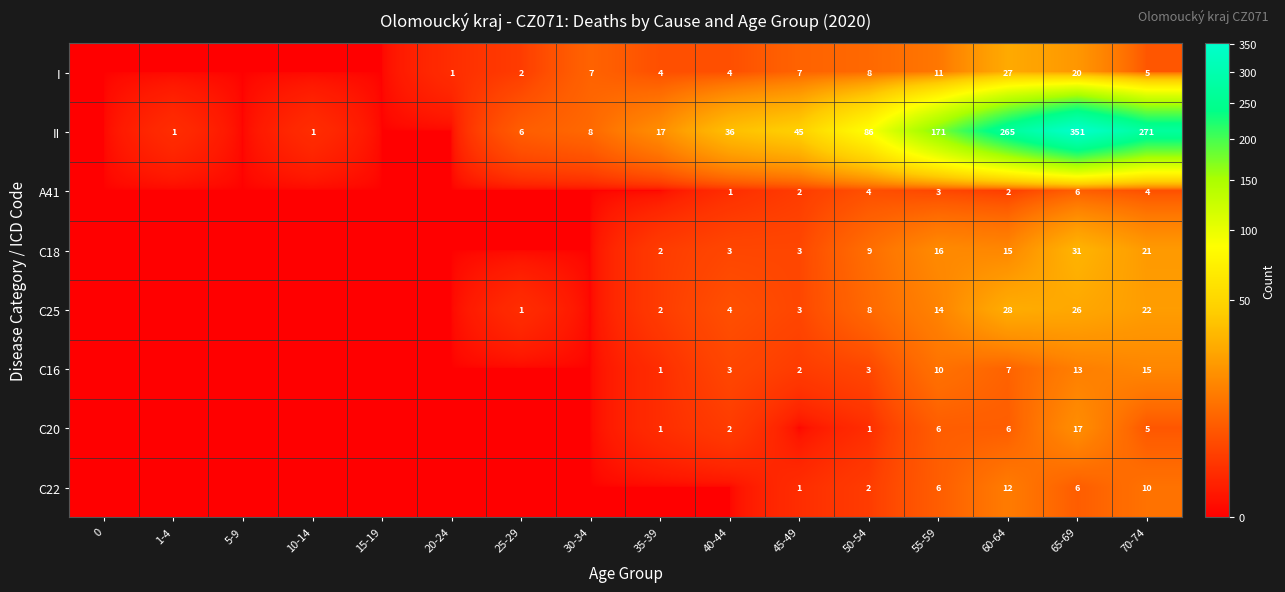

True or false: C25 has a value of 35 at 70-74.

False